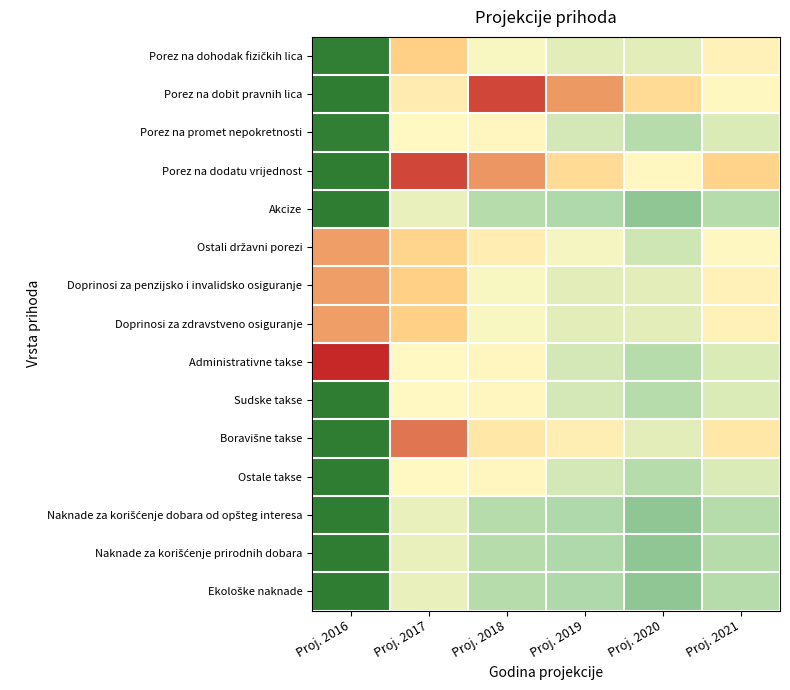

Between Proj. 2021 and Proj. 2019, which is larger?

Proj. 2021